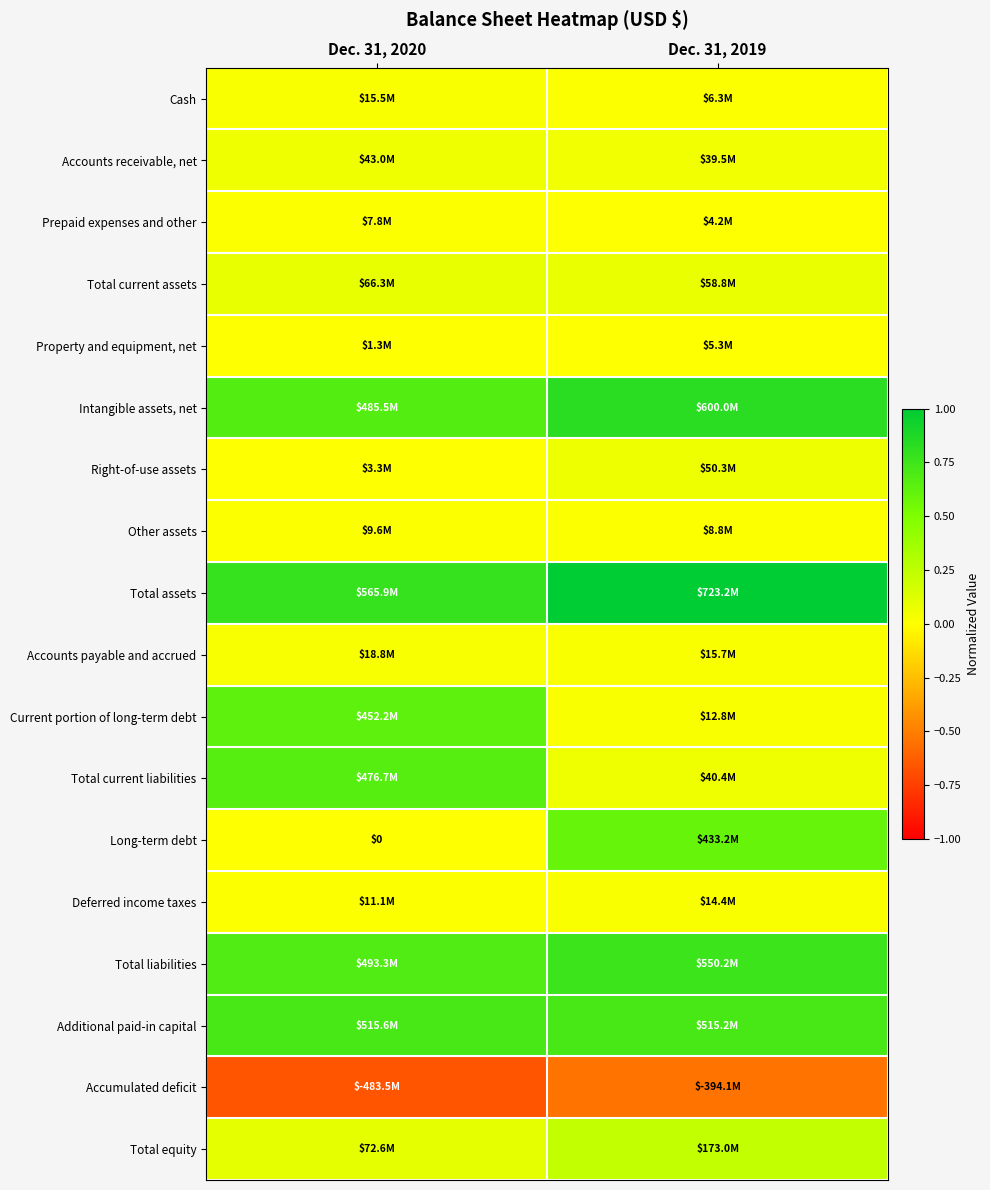

Which category has the highest value in the Cash series?

Dec. 31, 2020